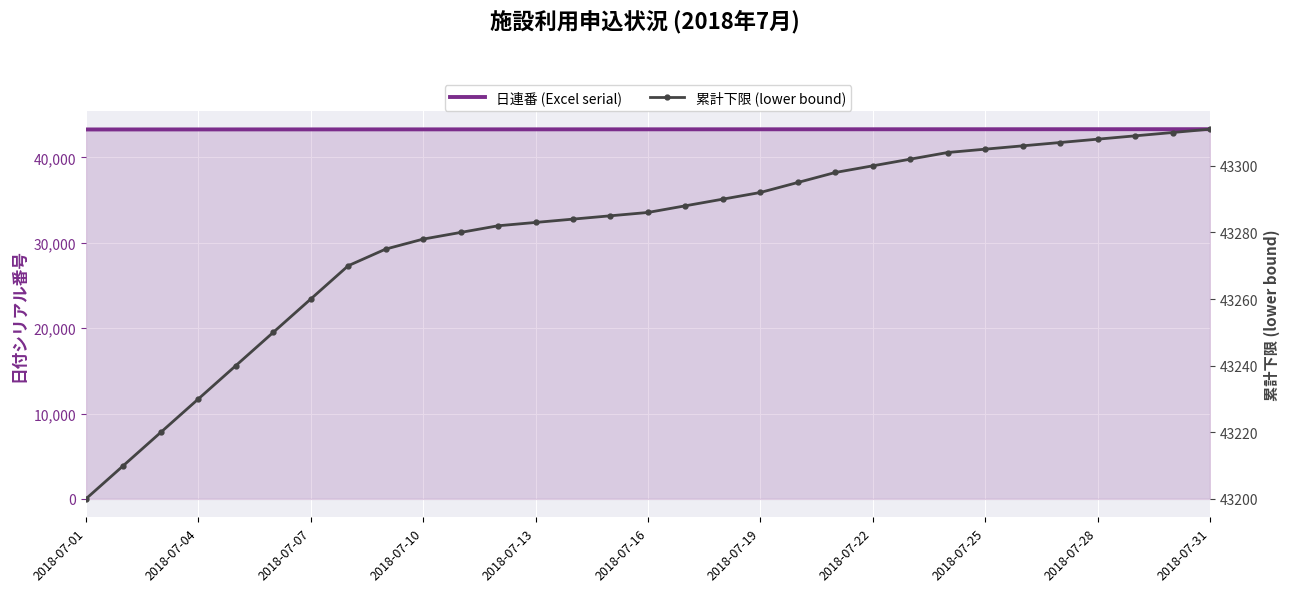

Between 2018-07-22 and 11, which series saw the biggest shift?

累計下限 (lower bound)